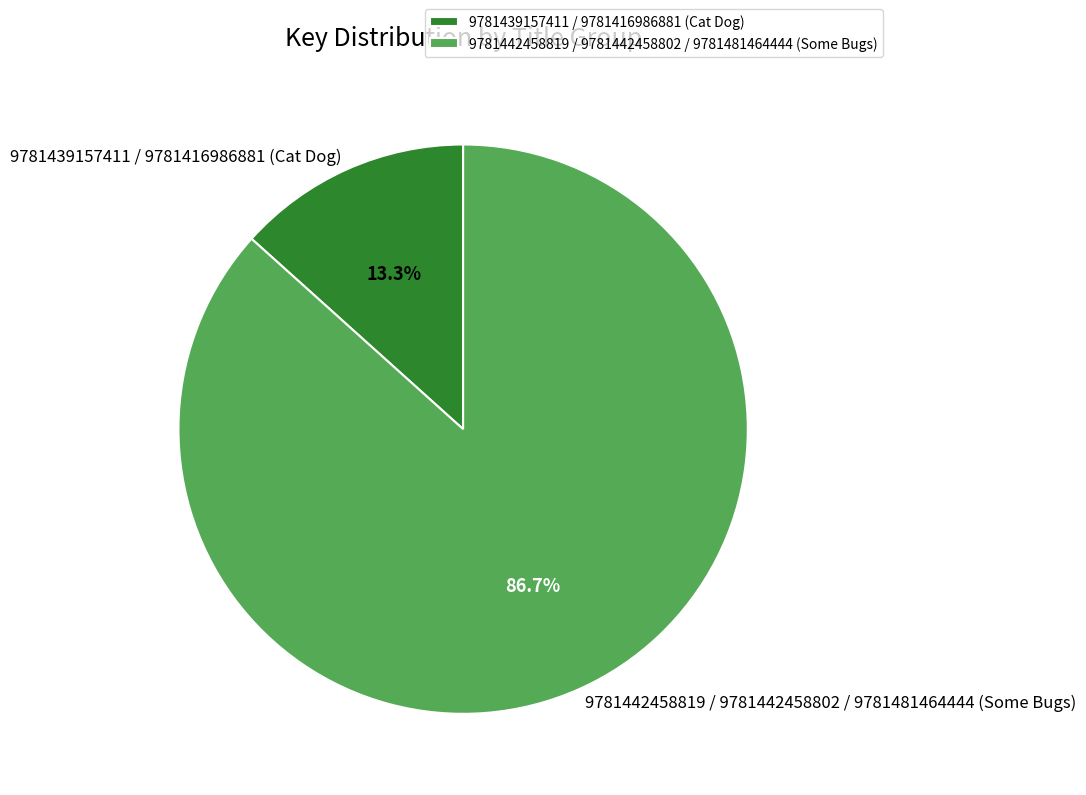

What percentage is NOT represented by 9781442458819 / 9781442458802 / 9781481464444 (Some Bugs)?

13.3%